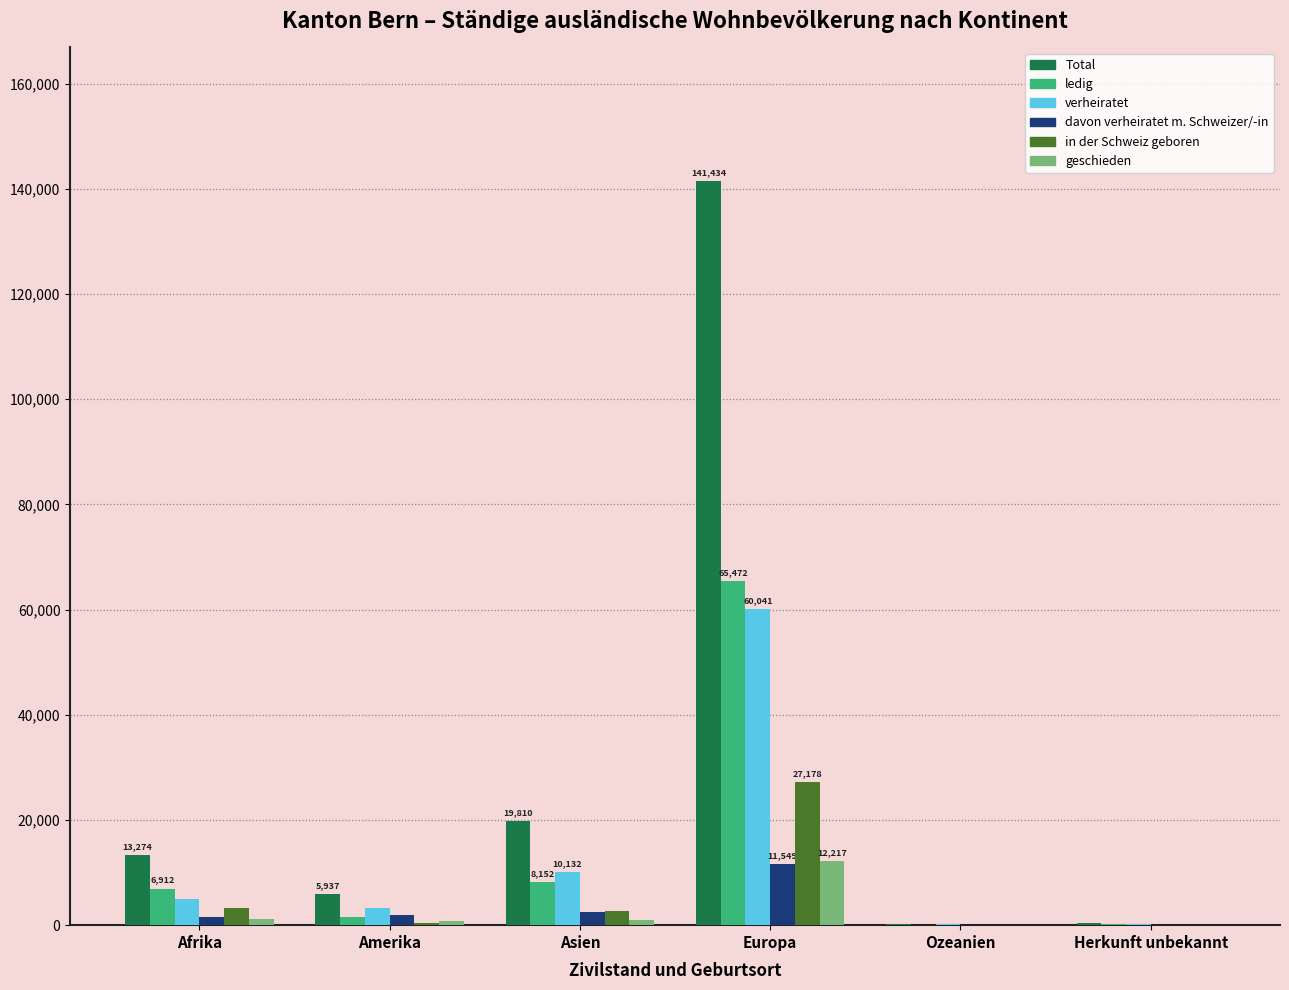

Which series has the widest spread of values?

Total